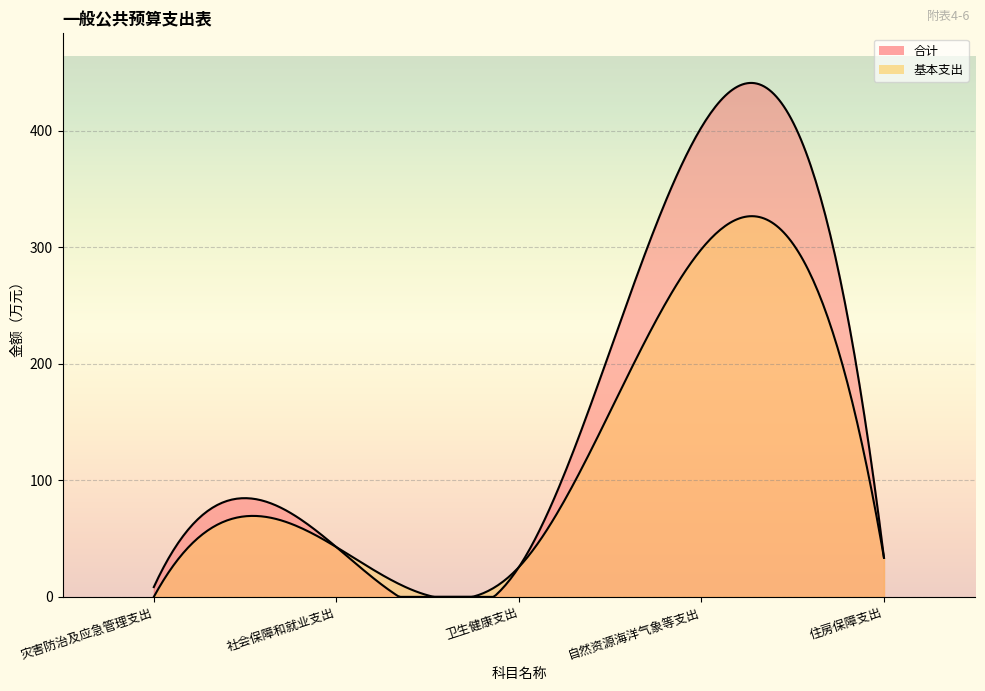

Reading right to left, extract all data points from this chart.

合计: 33.6	403.2	25.5	42.8	8.4
基本支出: 33.6	298.5	25.5	42.8	0.0